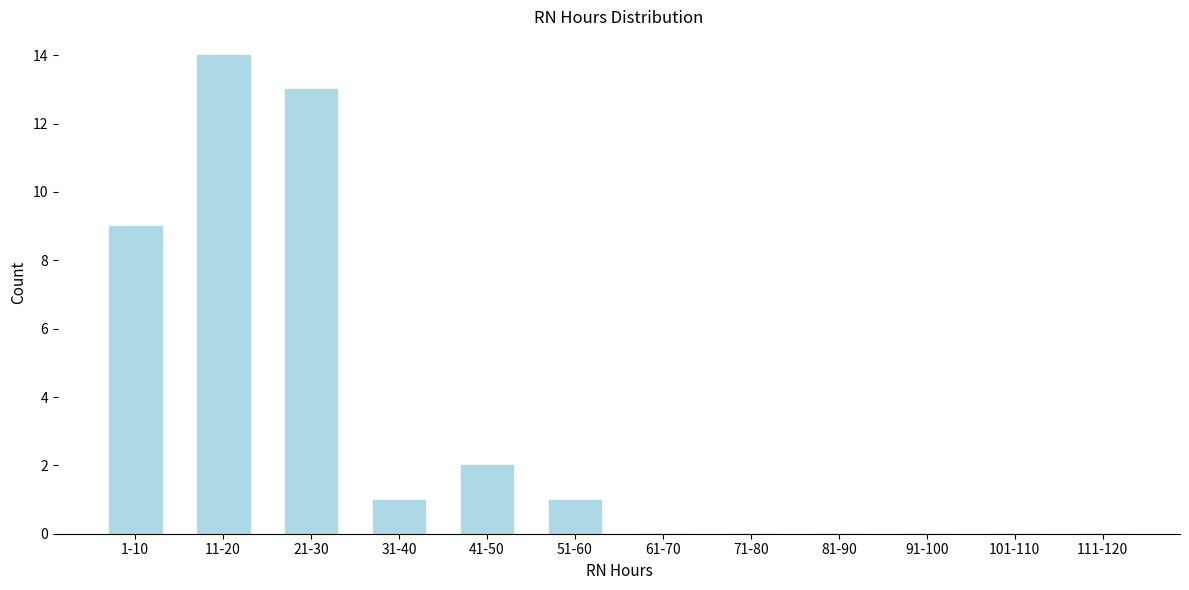

Reading right to left, list all the values displayed in this chart.

111-120=0	101-110=0	91-100=0	81-90=0	71-80=0	61-70=0	51-60=1	41-50=2	31-40=1	21-30=13	11-20=14	1-10=9